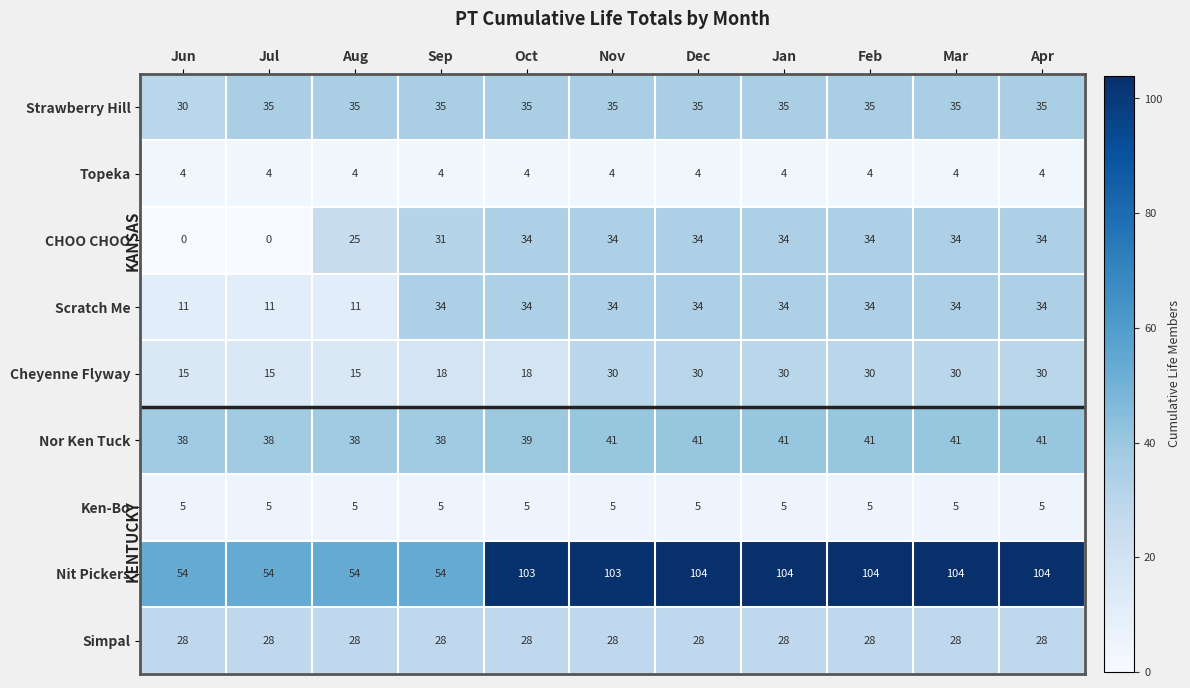

Which series changed the most between Jun and Oct?

Nit Pickers